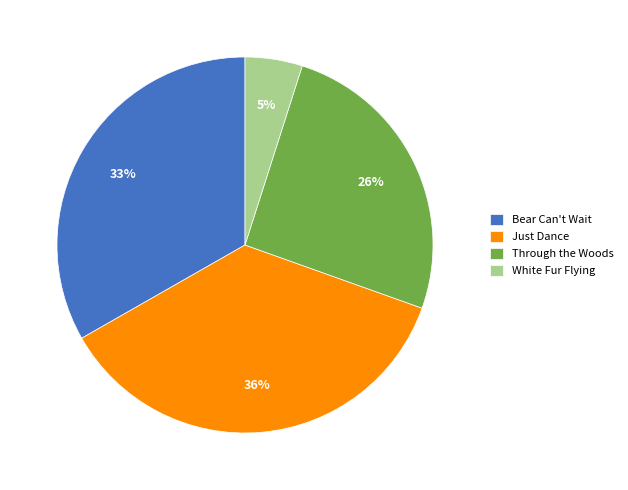

Does Through the Woods represent more than half of the total?

No